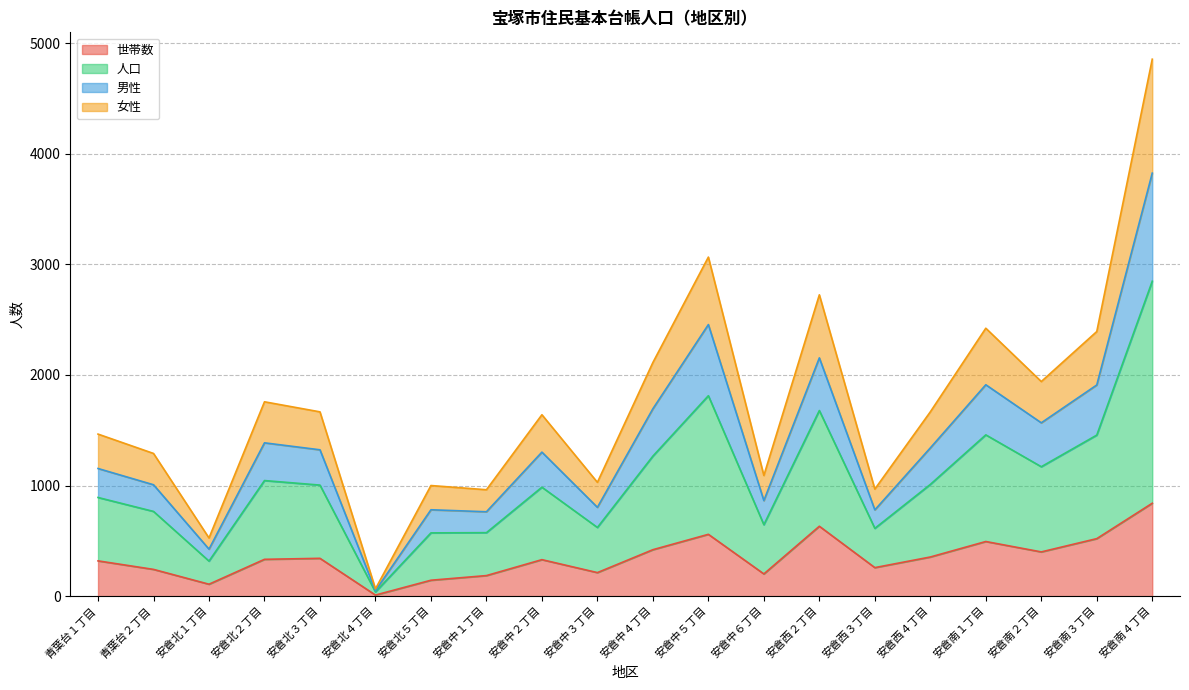

At which label does 人口 reach its minimum?

安倉北４丁目